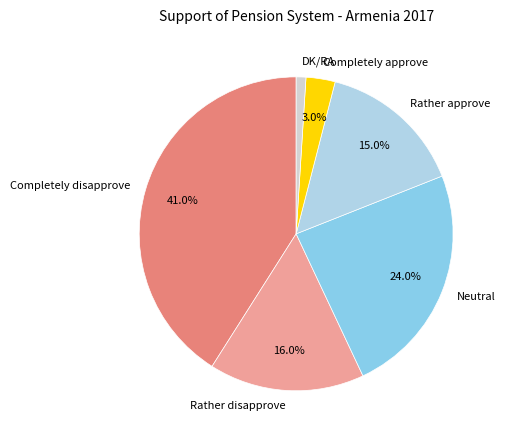

True or false: Completely approve accounts for 10% of the total.

False